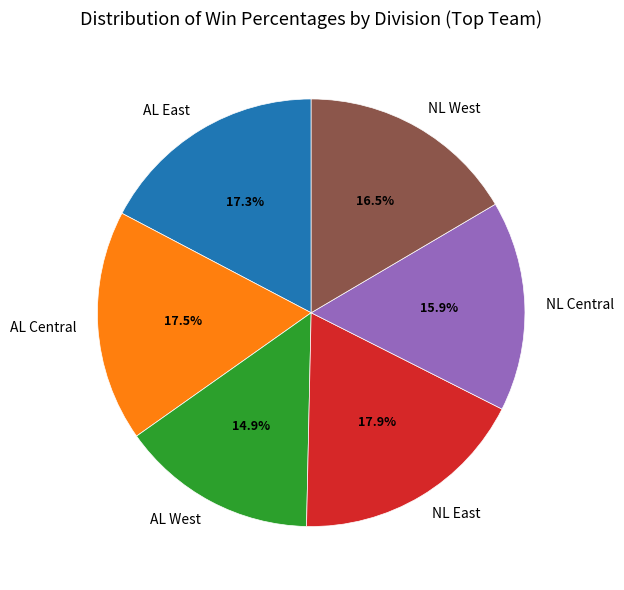

Between NL Central and AL West, which is larger?

NL Central